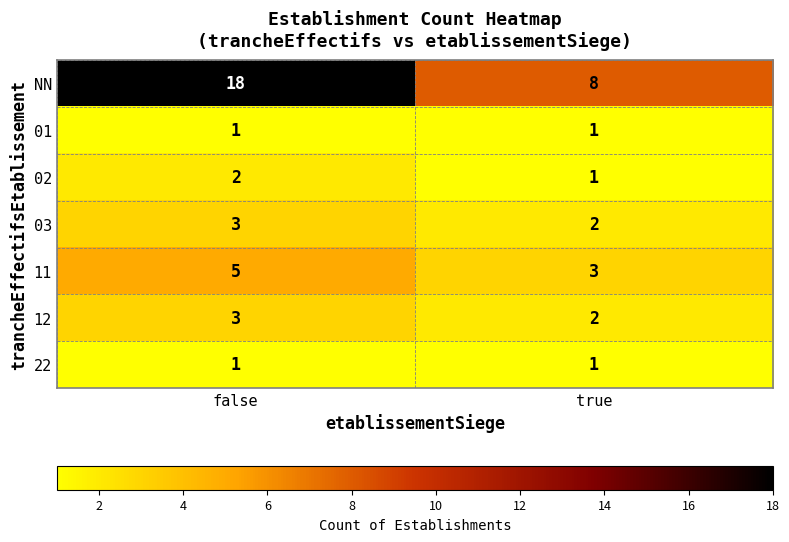

At which label does 12 reach its peak?

false